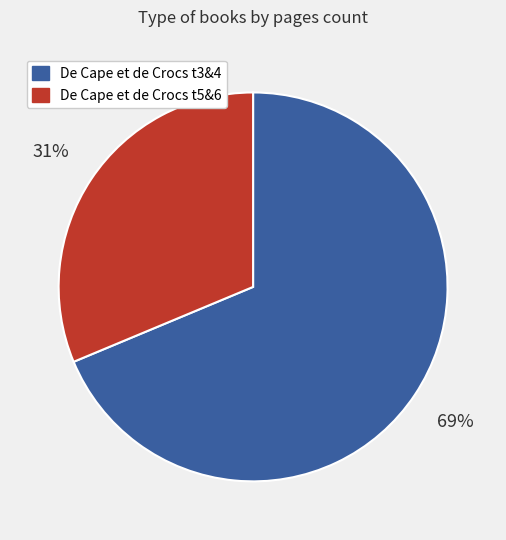

Is there a majority slice in this chart?

Yes